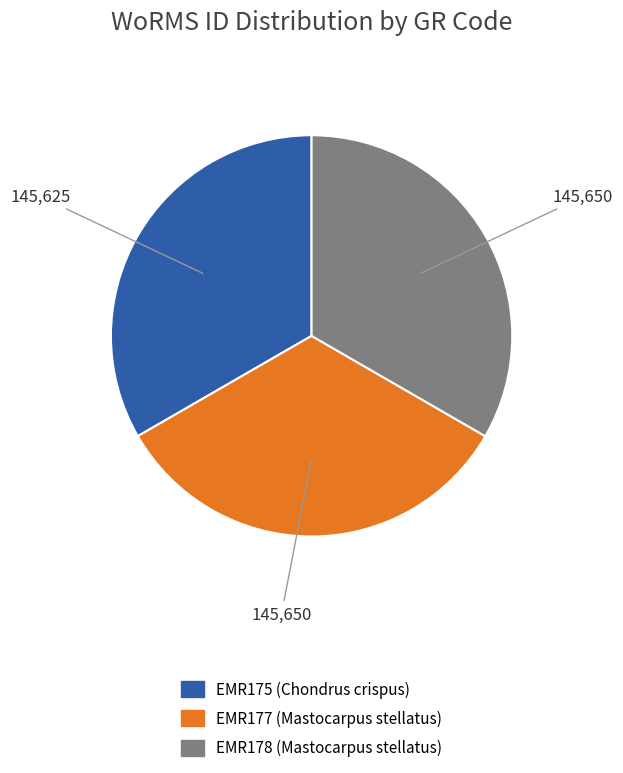

Is the sum of EMR178 and EMR175 greater than half?

Yes